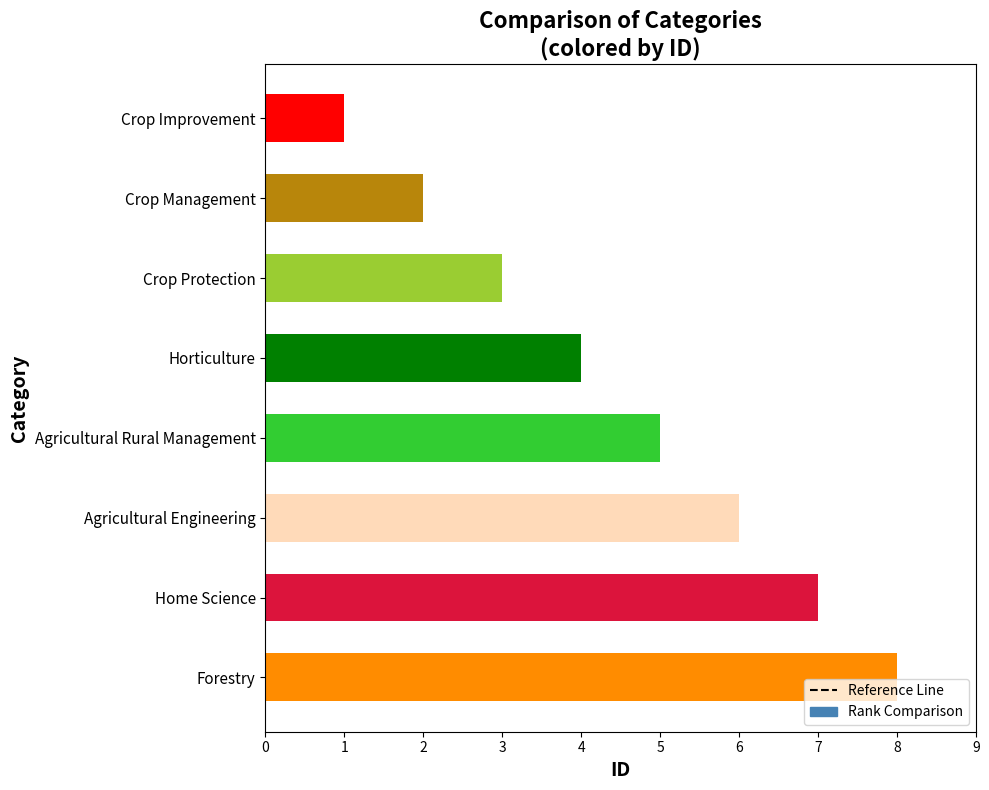

True or false: the data shows 3 at Crop Protection.

True